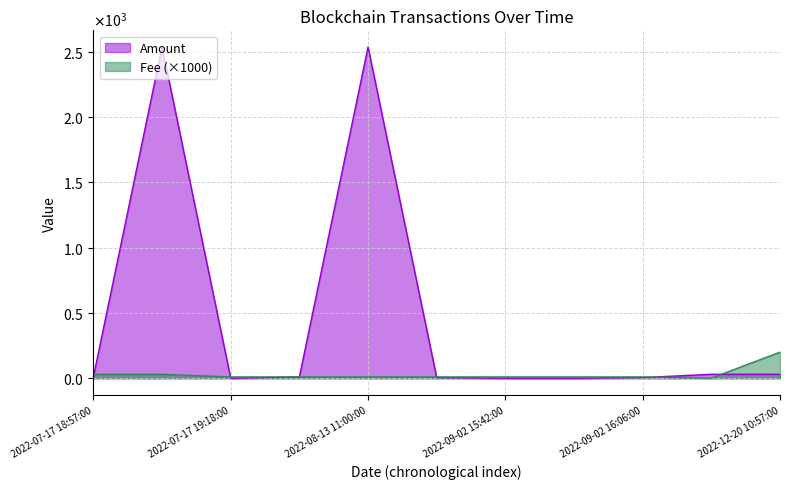

What are all the series names shown in the legend?

Amount, Fee (×1000)